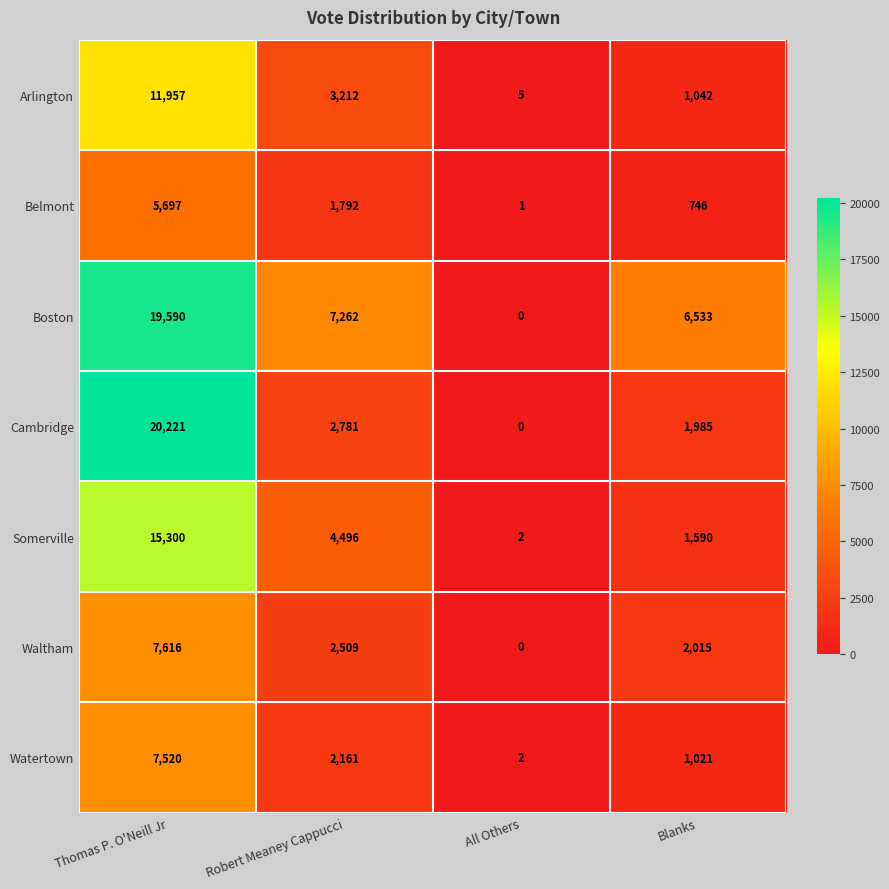

What is the total value across all series at Thomas P. O'Neill Jr?

87901